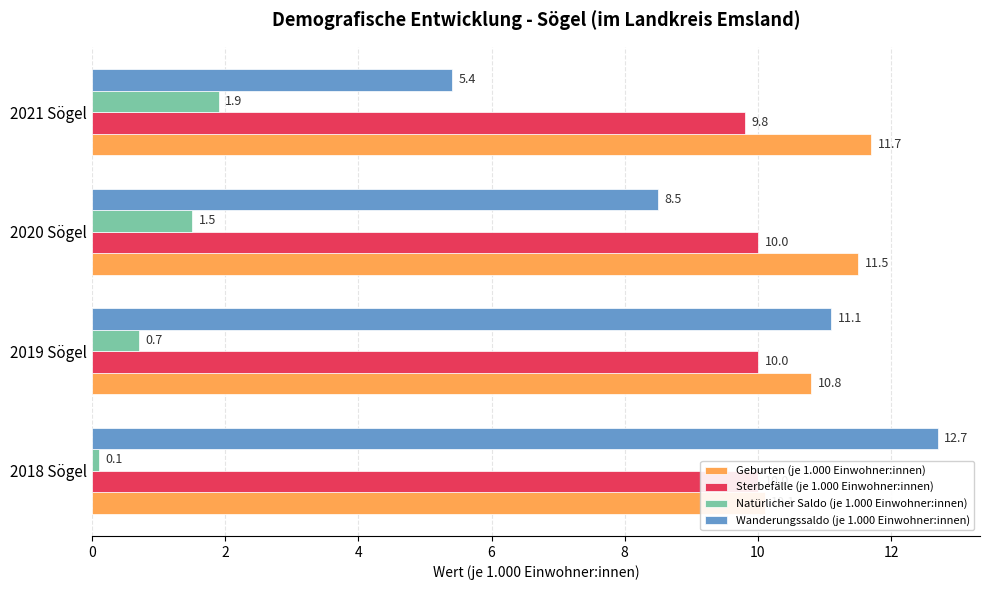

Count the Sterbefälle (je 1.000 Einwohner:innen) values in the range 10 to 11.

3